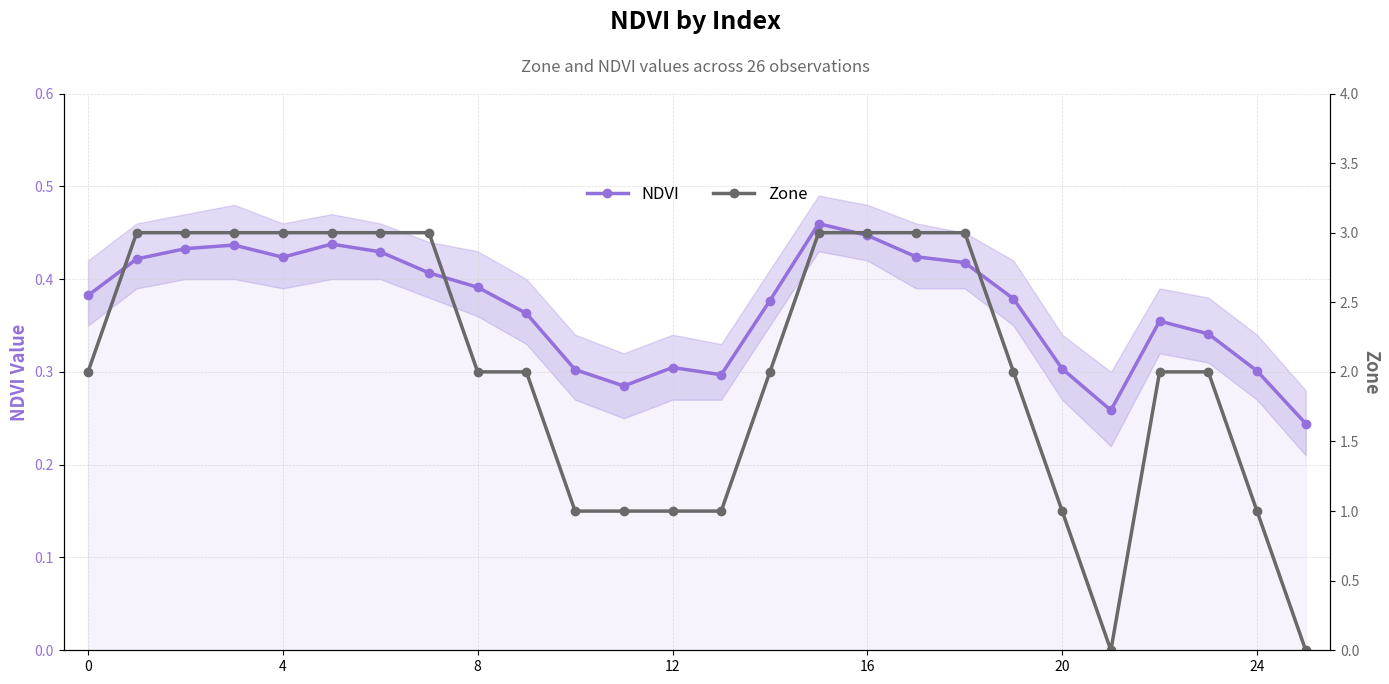

What is the difference between the highest and lowest values at 13?

0.7